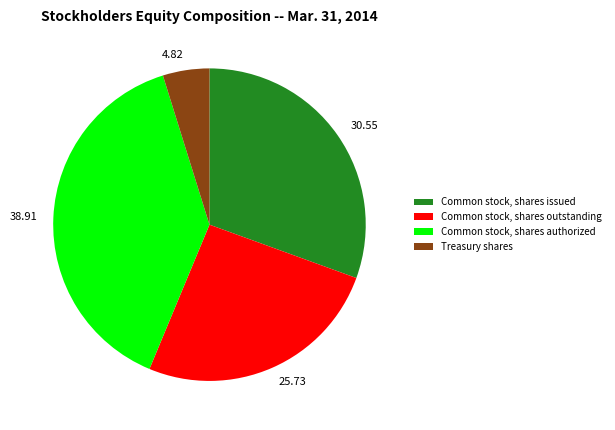

Which has a higher value, Common stock, shares issued or Treasury shares?

Common stock, shares issued